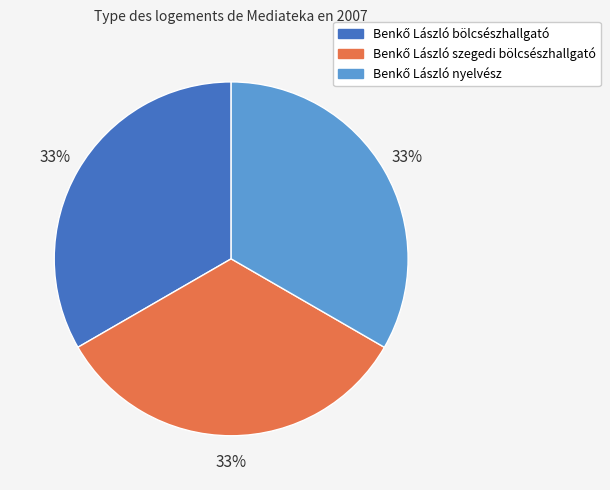

Is there a majority slice in this chart?

No